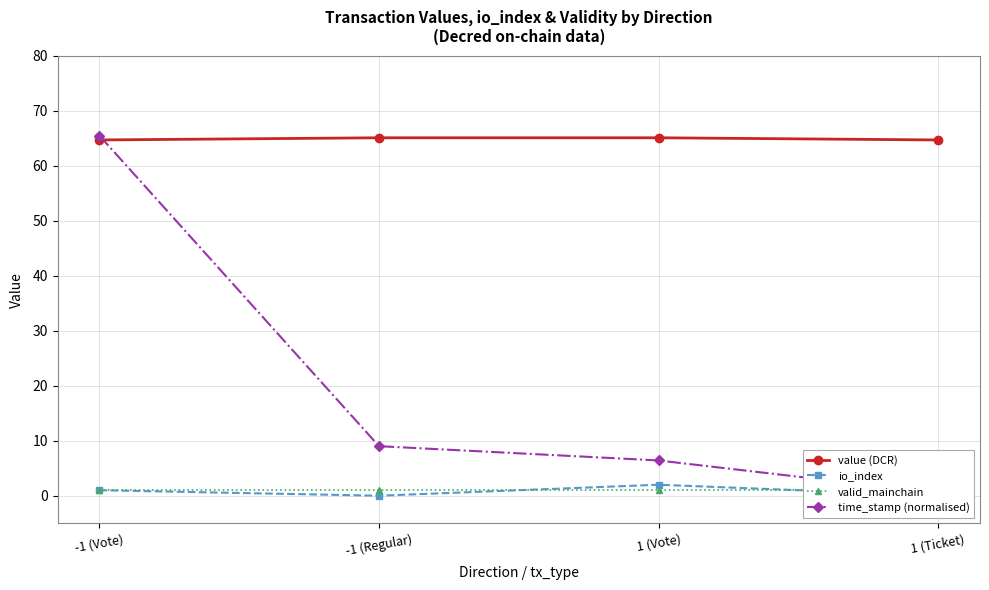

Which series has the widest spread of values?

time_stamp (normalised)